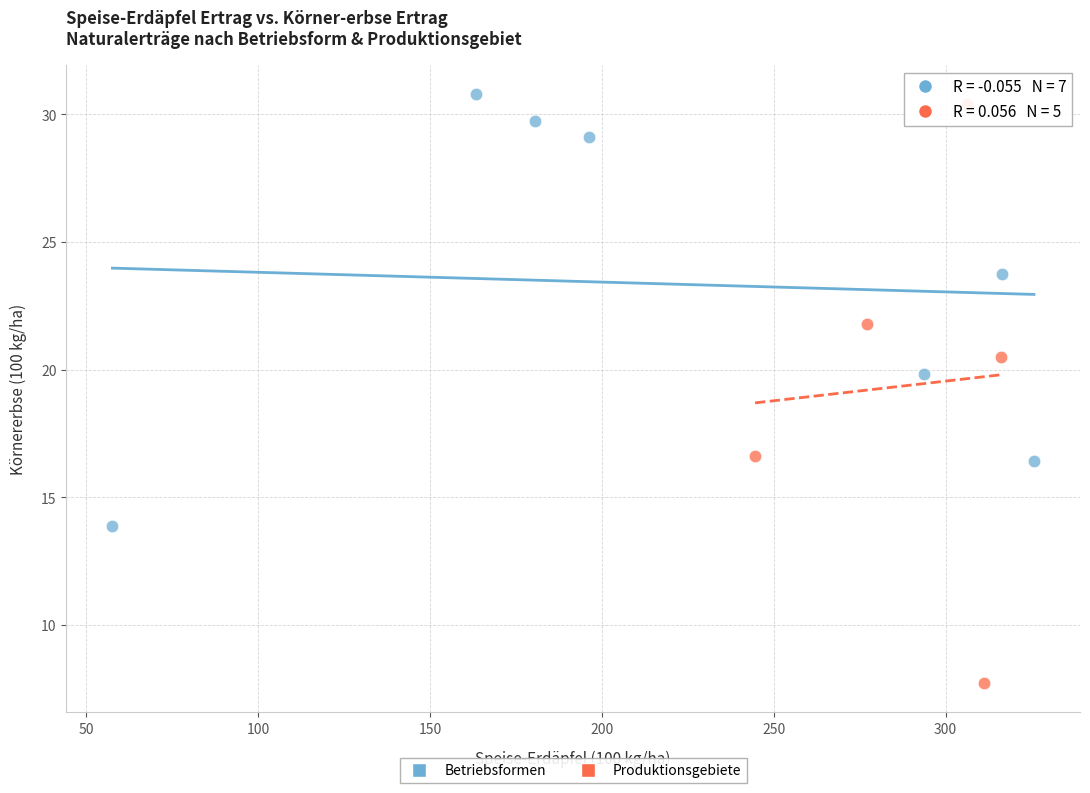

Which series reaches the minimum Y coordinate?

Produktionsgebiete